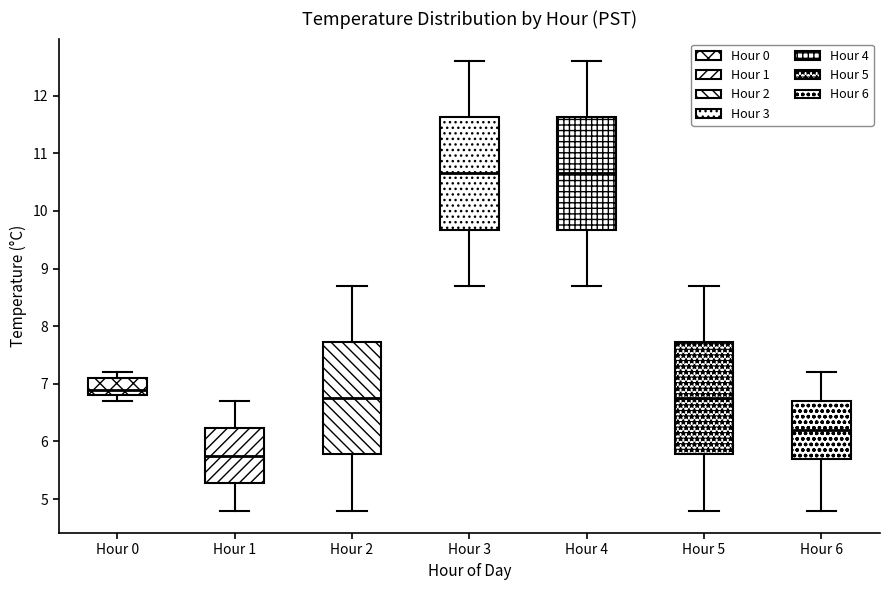

Where does the upper whisker of the box for Hour 2 end on the y-axis? The values are not printed on the chart, so give them approximately, as read against the axis.

8.7